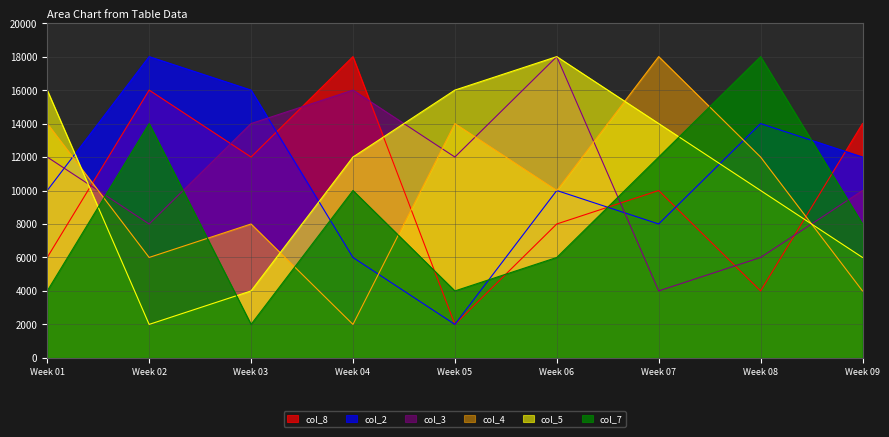

What is the approximate value of col_5 at Week 01, to the nearest 10?

16000